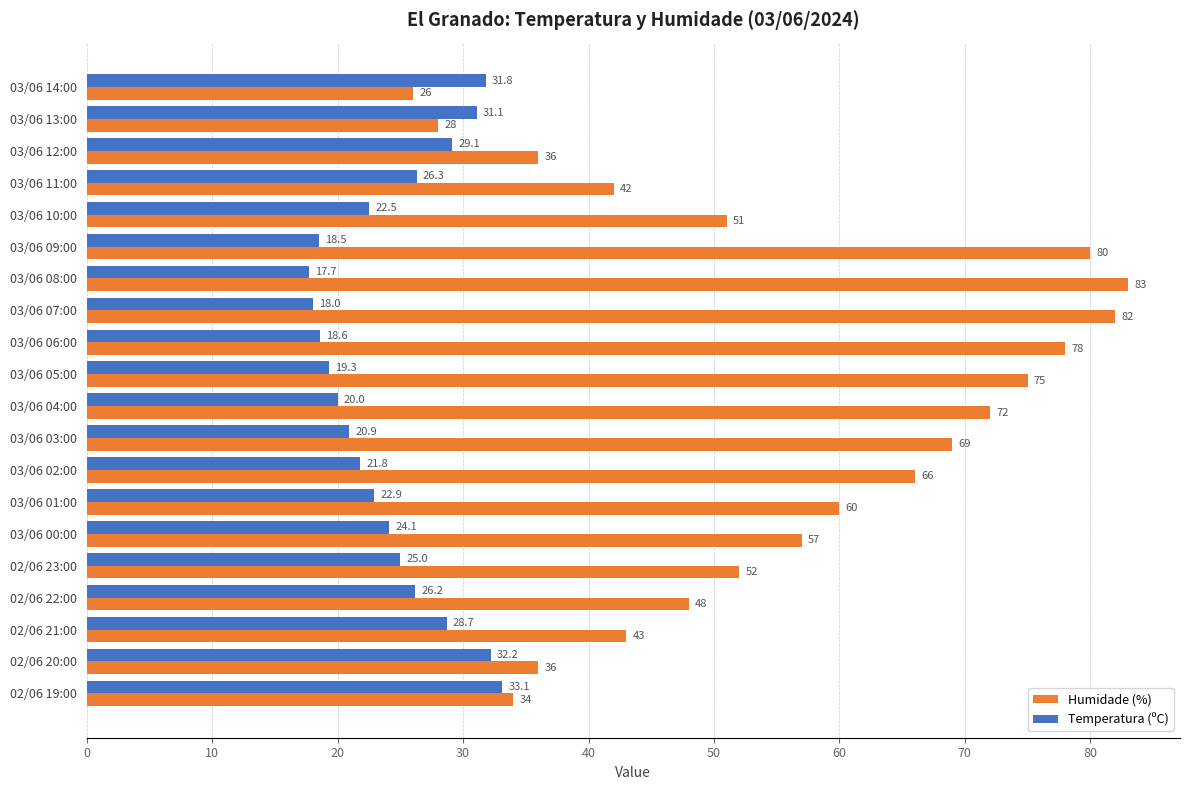

Between 03/06 03:00 and 02/06 19:00, which series saw the biggest shift?

Humidade (%)